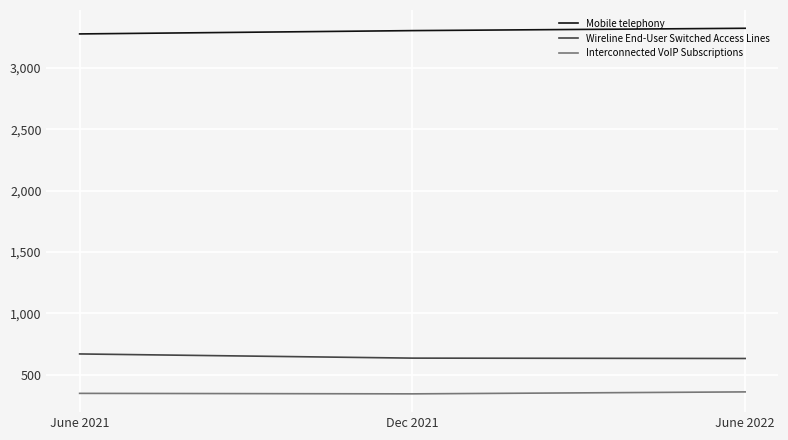

At which label is Mobile telephony closest to 3299?

Dec 2021